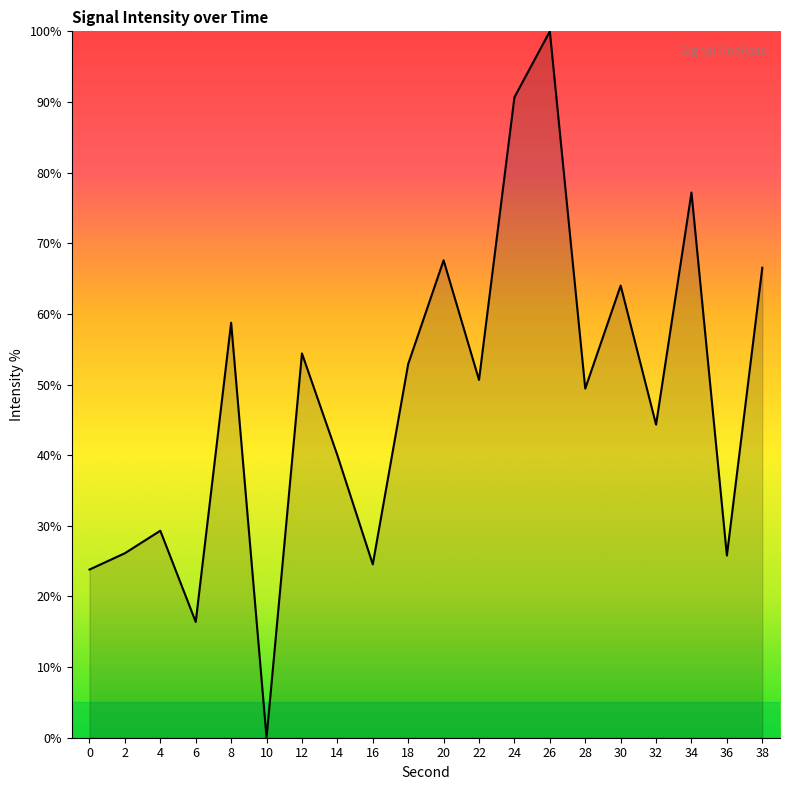

What is the difference between the values at 28 and 36?

23.6